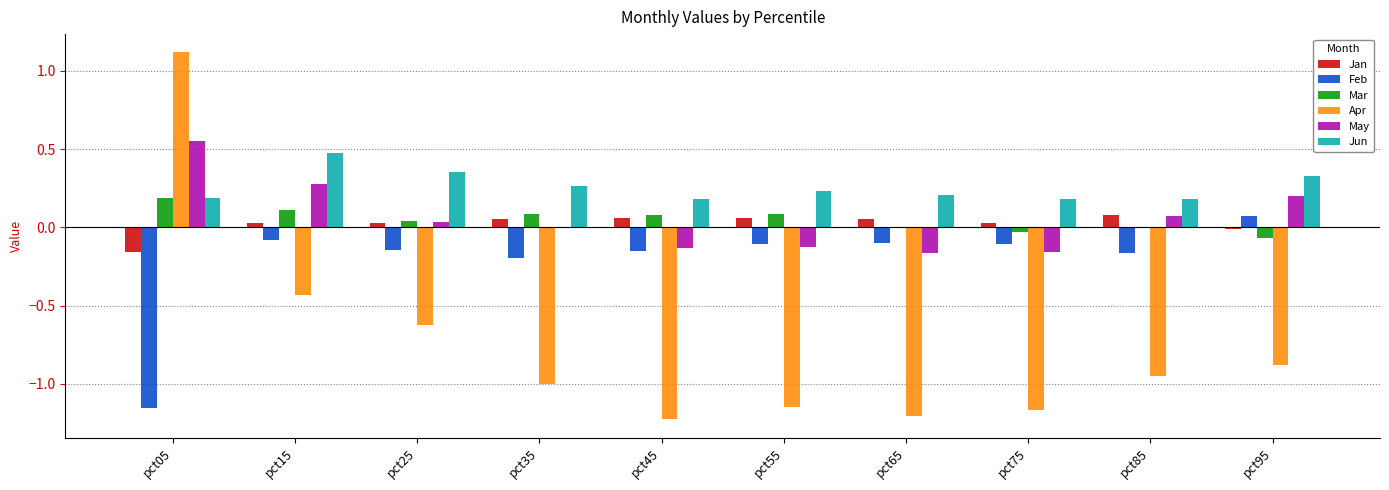

Is the value of Apr at pct25 greater than the value of Jan at pct85?

No